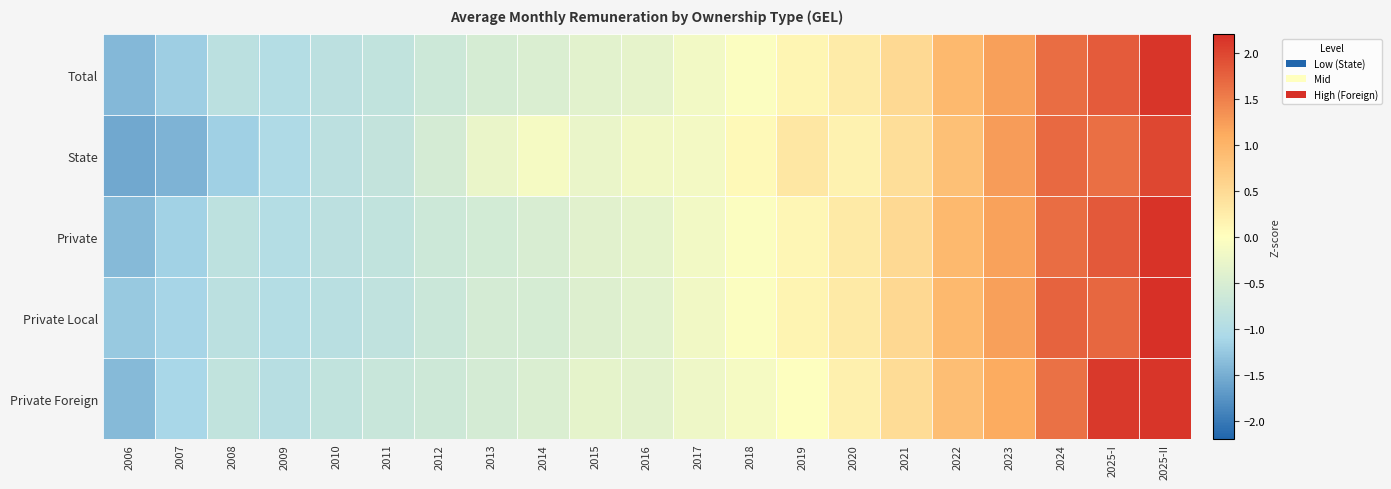

What is the minimum value shown in the chart?

-1.6